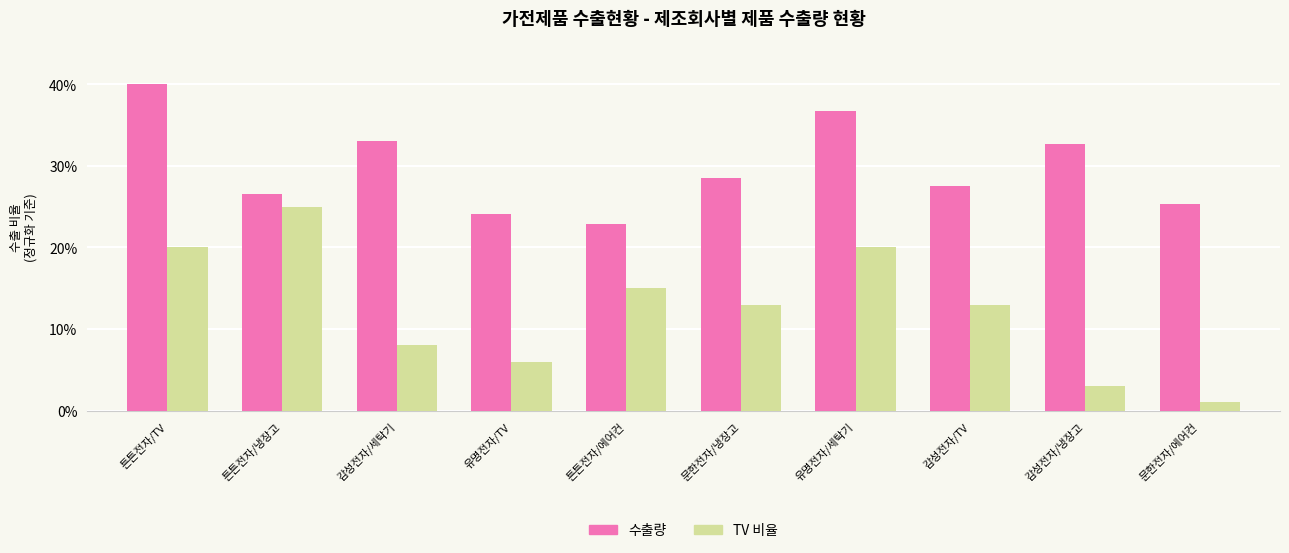

Is it true that TV 비율 equals 13.0 at 문한전자/냉장고?

True